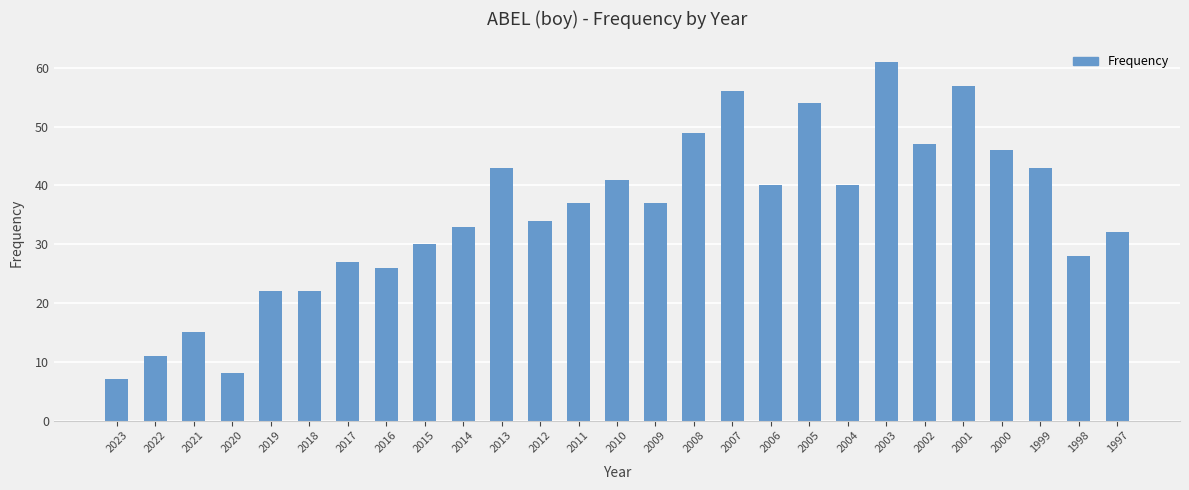

What is the average value?

35